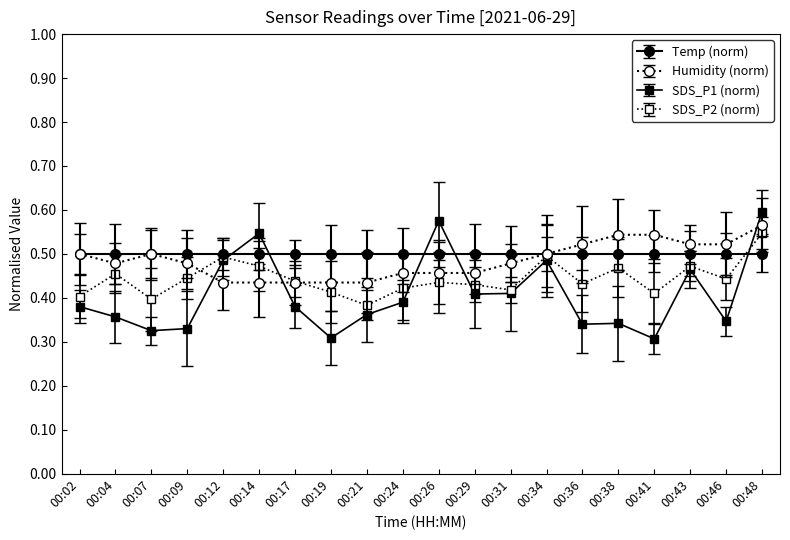

Which series has the widest spread of values?

SDS_P1 (norm)